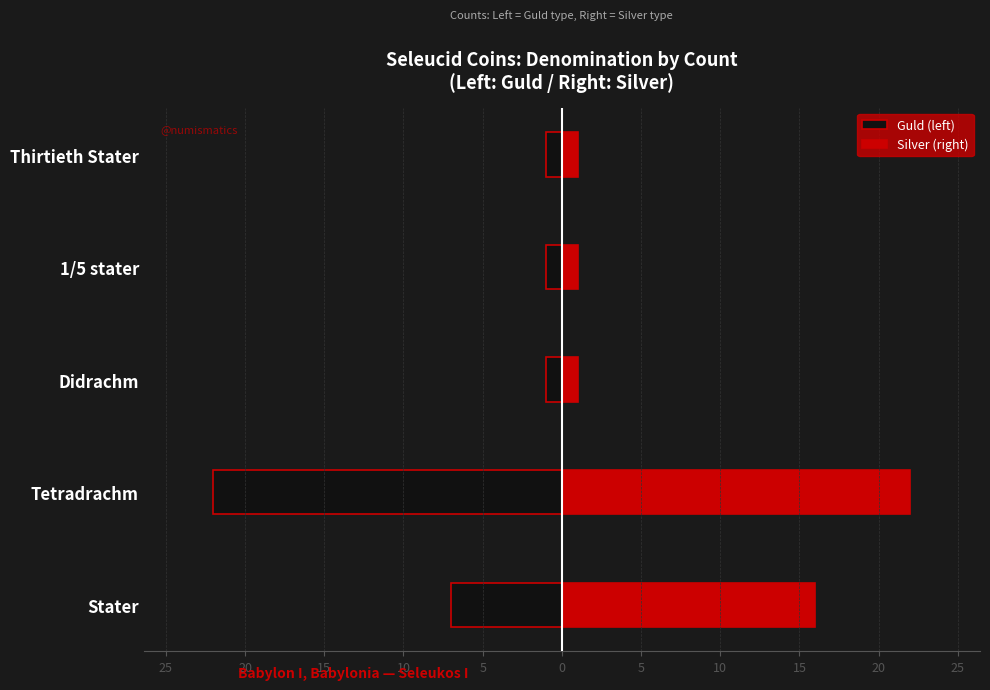

Count the number of data series in this chart.

2